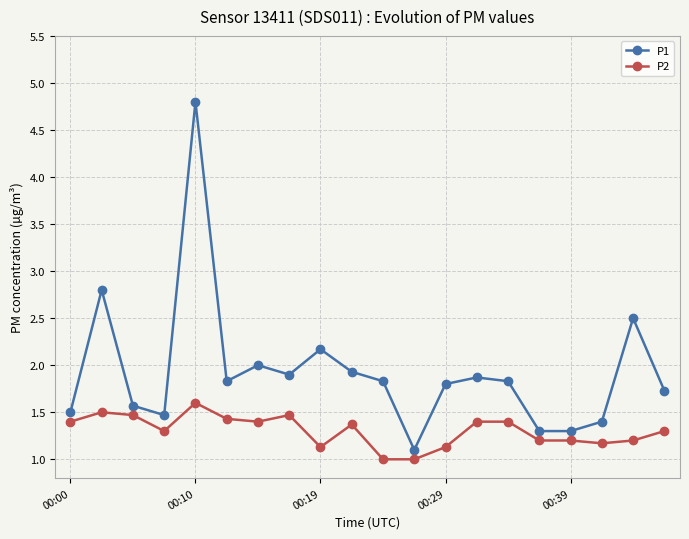

Does the chart have visible grid lines?

Yes